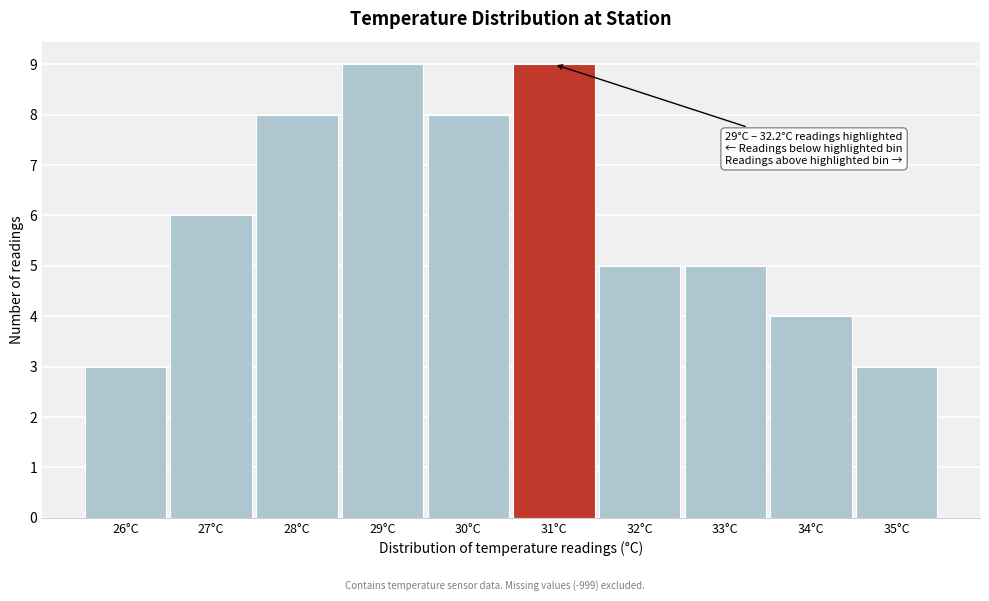

Reading left to right, what are all the values shown in this chart?

3	6	8	9	8	9	5	5	4	3